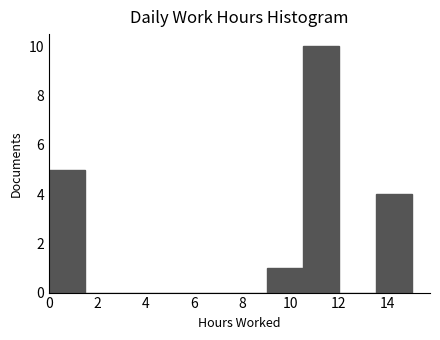

Which range on the x-axis has the tallest bar?

10.6 to 12.0